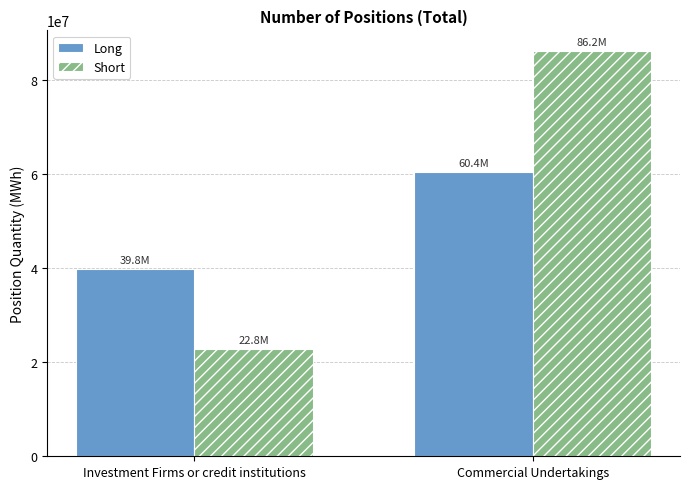

Count the Short values in the range 22786841 to 86174543.

2